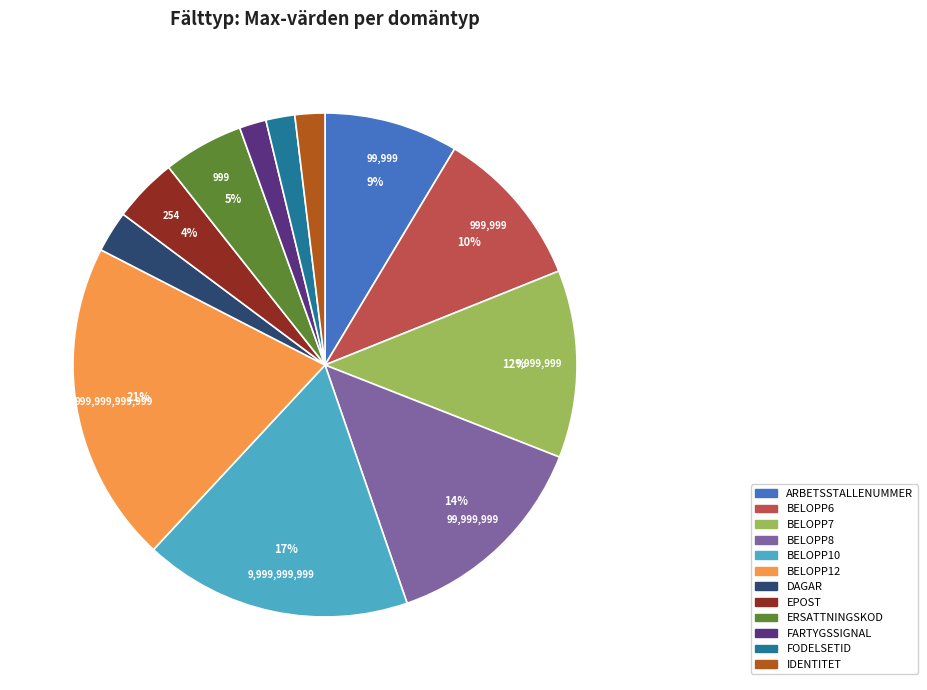

How many segments does this pie chart have?

12